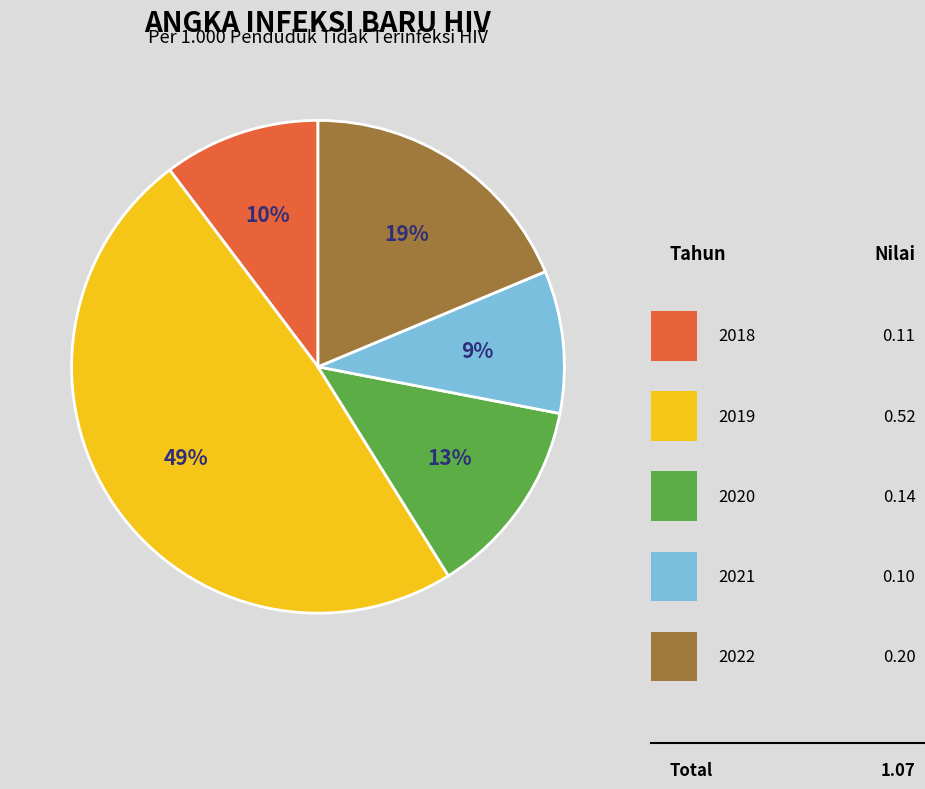

Is there any slice that represents more than half of the pie?

No